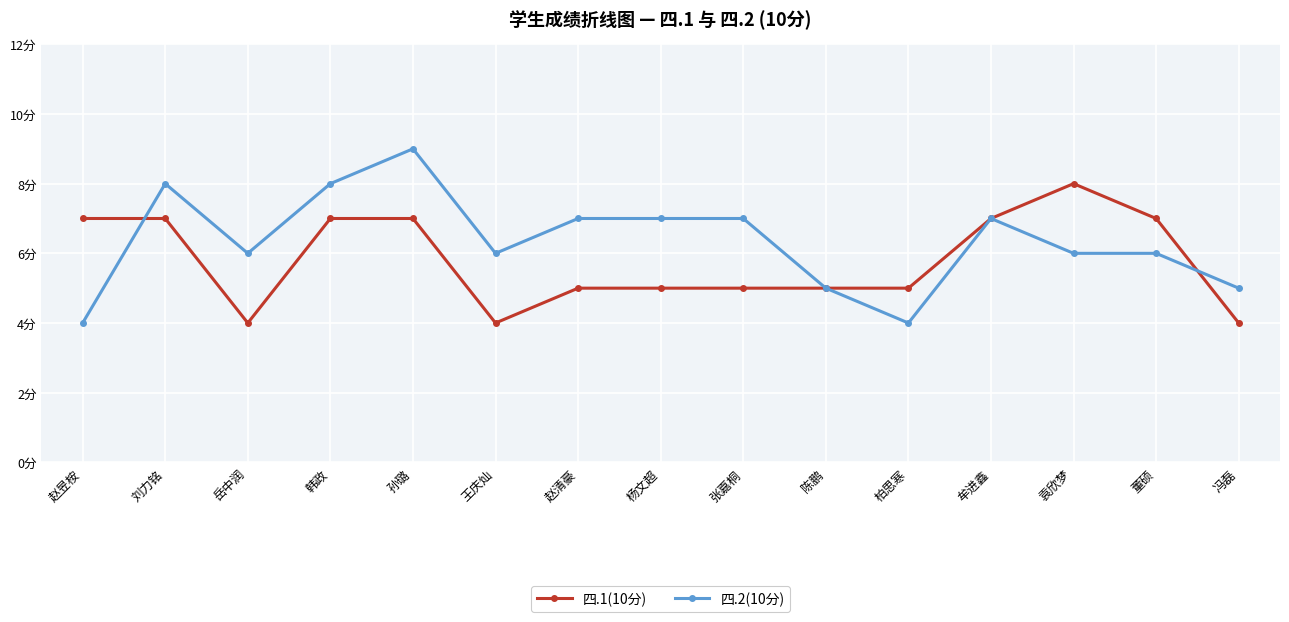

Reading left to right, extract all data points from this chart.

四.1(10分): 7	7	4	7	7	4	5	5	5	5	5	7	8	7	4
四.2(10分): 4	8	6	8	9	6	7	7	7	5	4	7	6	6	5